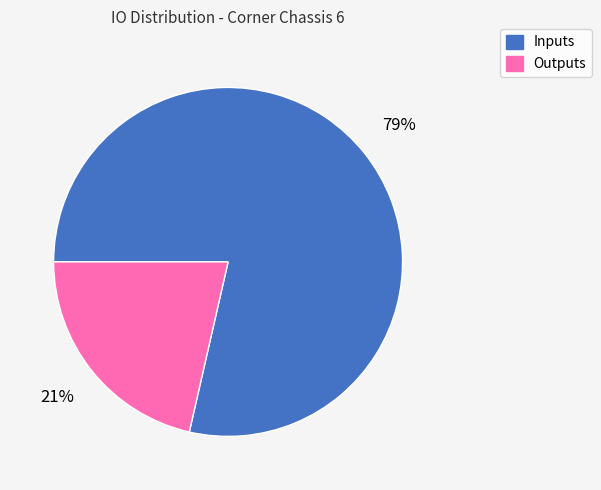

Is it true that Inputs is 73% of the pie?

False